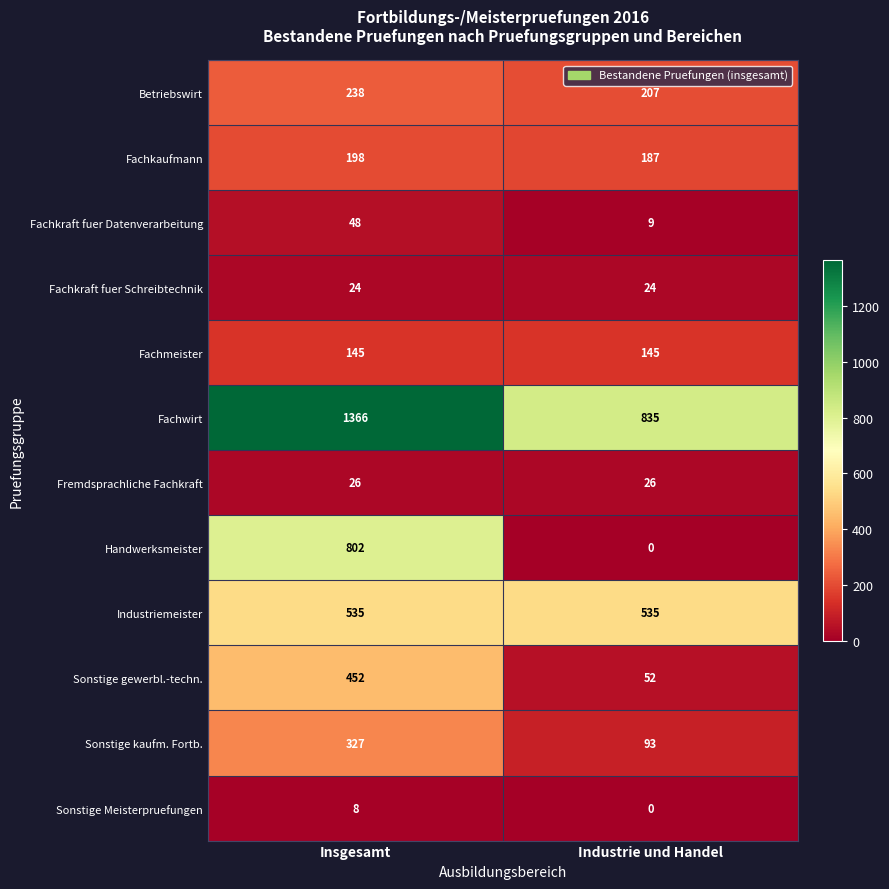

Which series has the widest spread of values?

Handwerksmeister